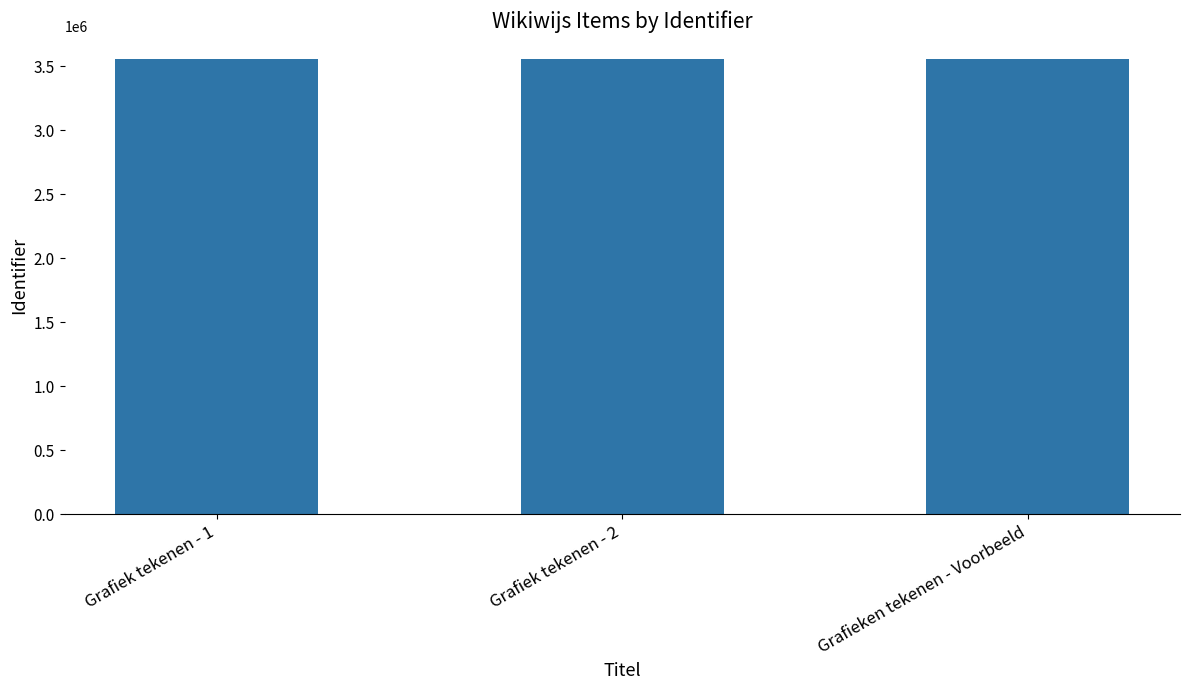

What is the approximate value at Grafieken tekenen - Voorbeeld?

3559002